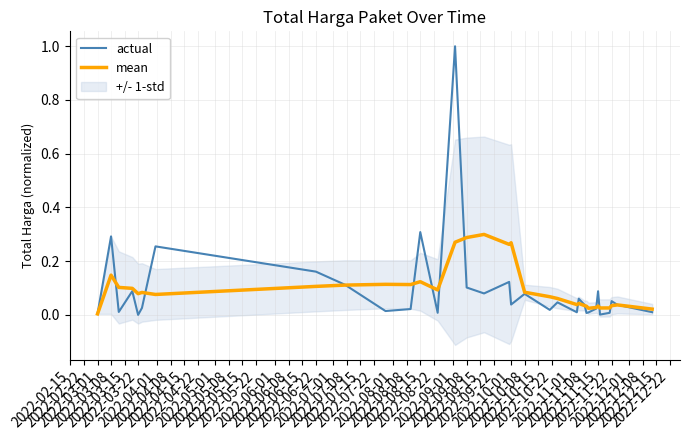

True or false: actual has a value of 0.0 at 2022-06-22.

False